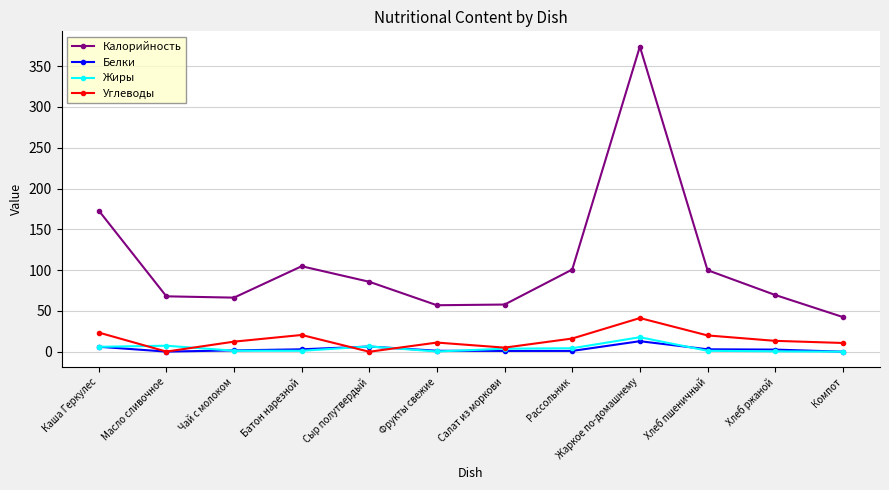

What is the average value of the Жиры series?

4.2